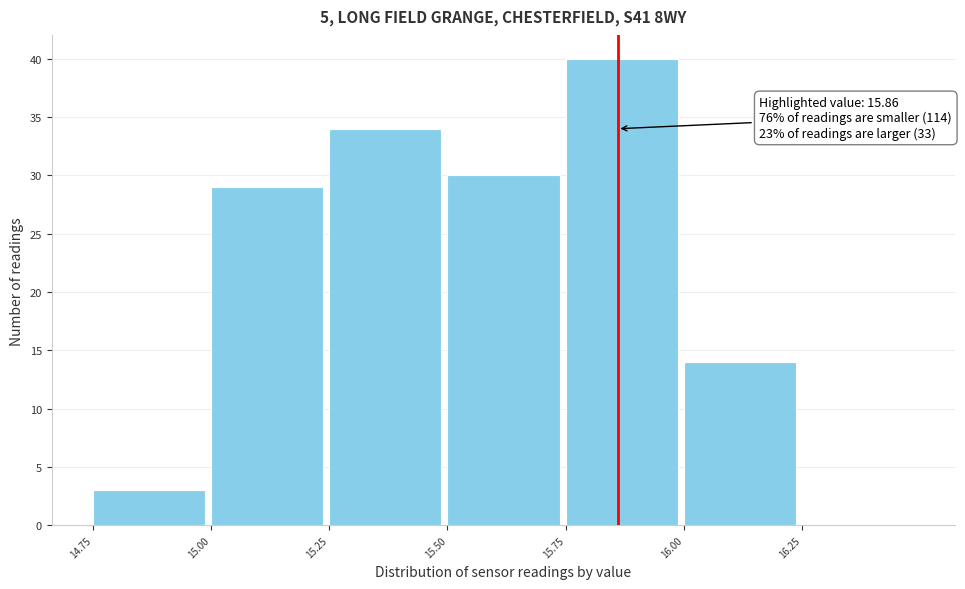

Over which range of the x-axis is the bar tallest?

15.75 to 16.00